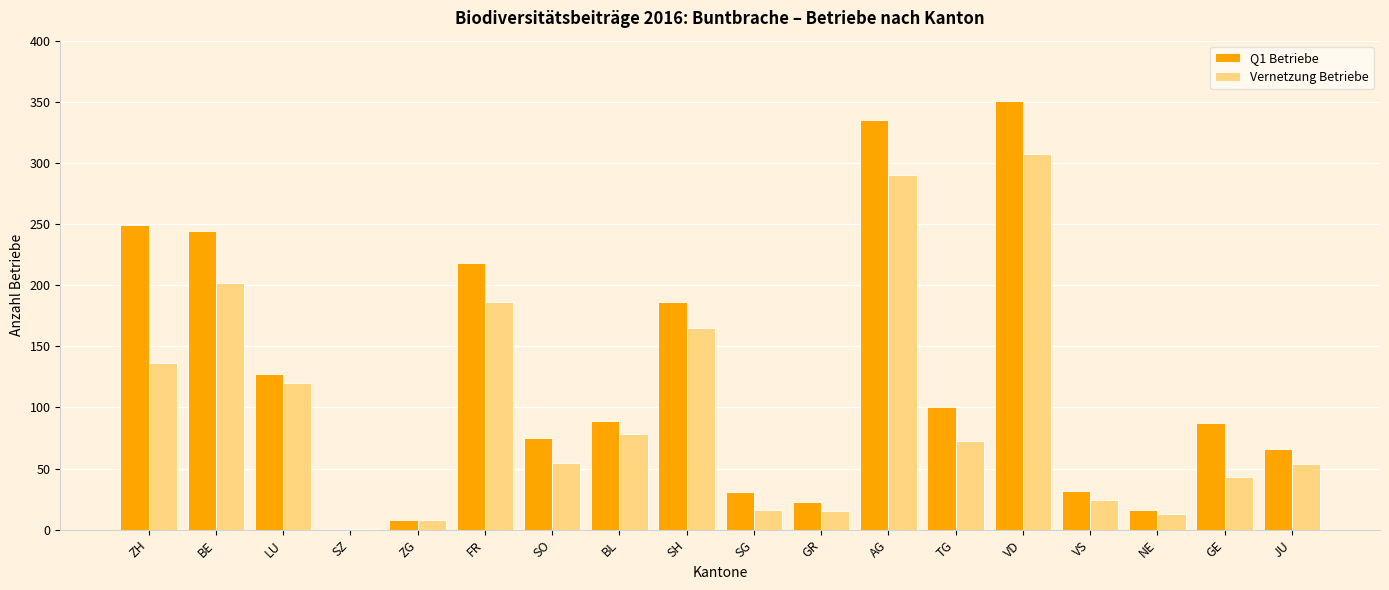

What is the sum of all Q1 Betriebe values?

2238